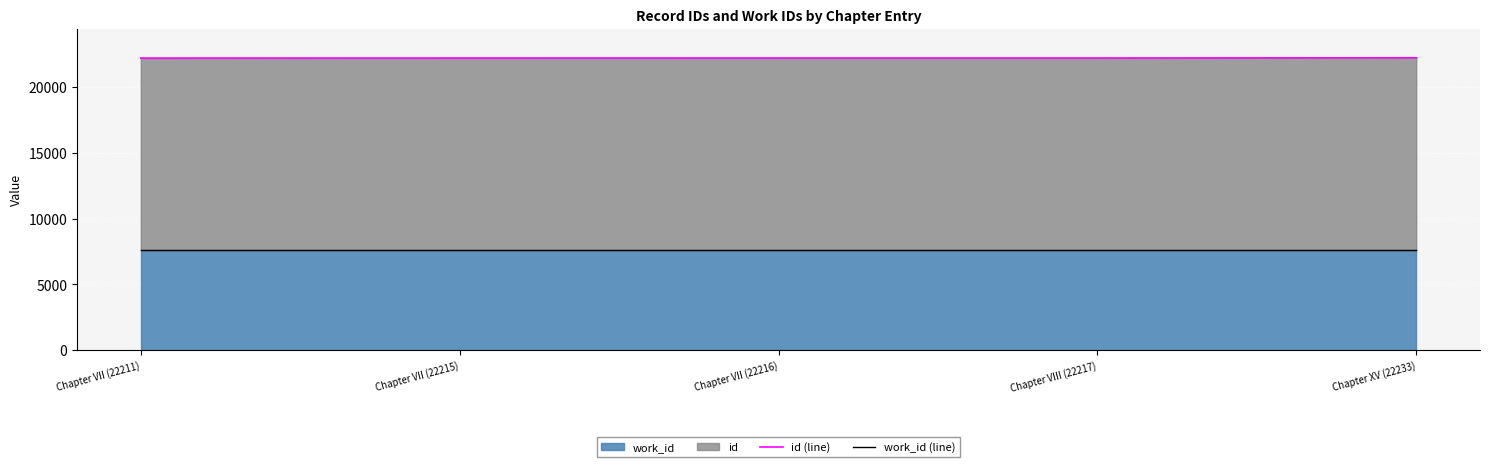

What is the highest value of the work_id (line) series?

7593